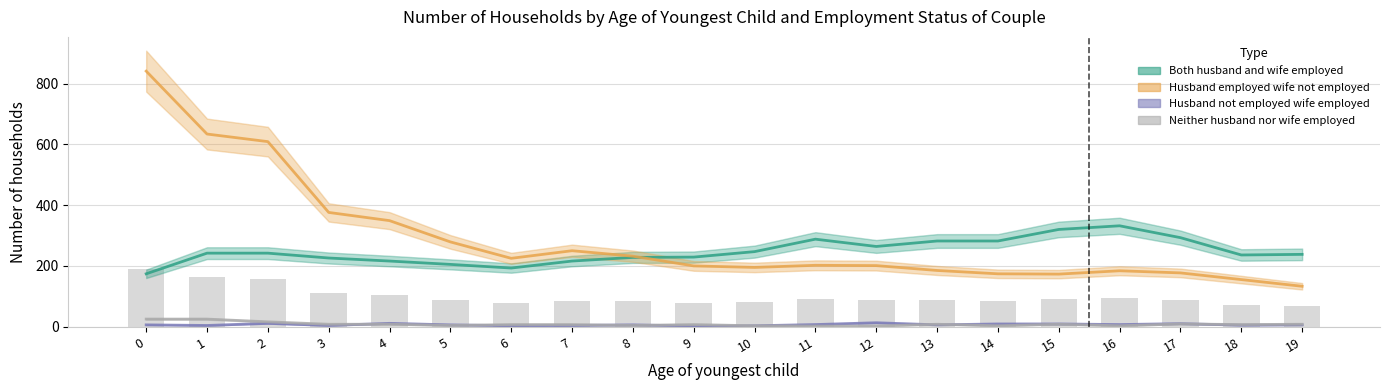

At which label does Both husband and wife employed first exceed 242?

10